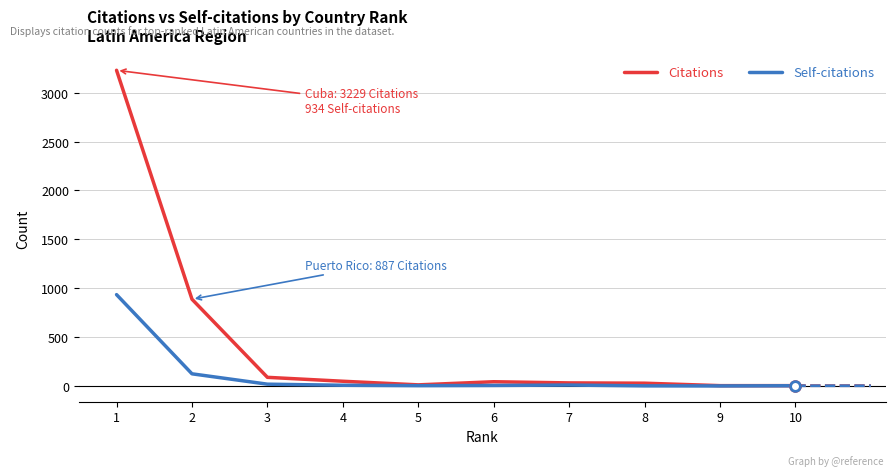

Rank the series by their average value, from lowest to highest.

Self-citations, Citations